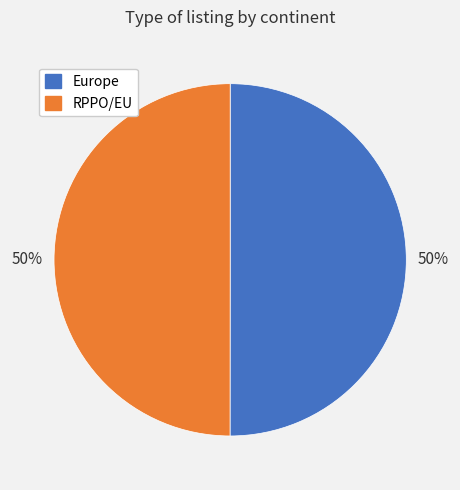

The RPPO/EU slice represents 50% of the pie. True or false?

True